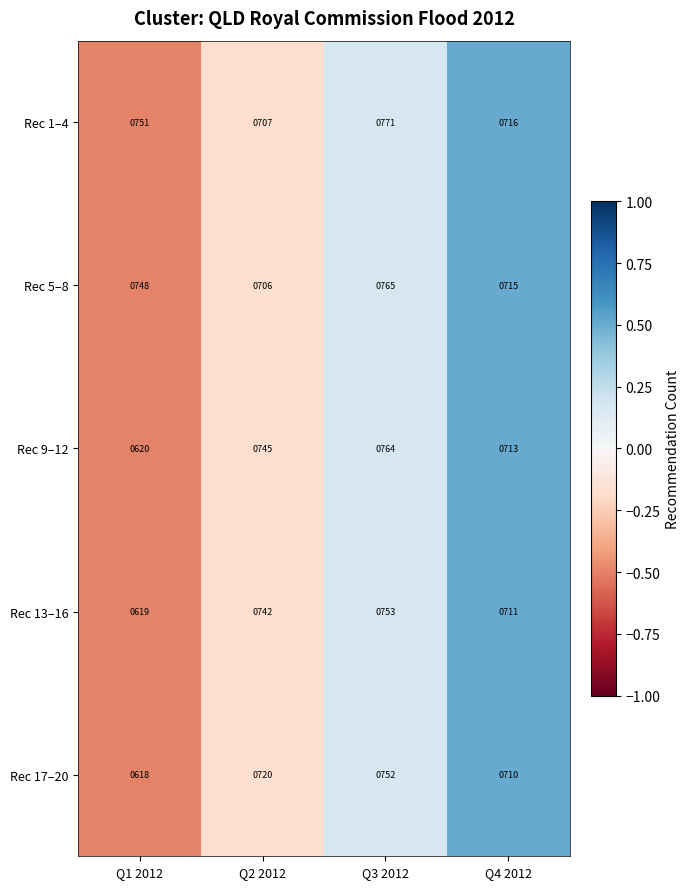

Between Q1 2012 and Q2 2012, which series saw the biggest shift?

Rec 9–12